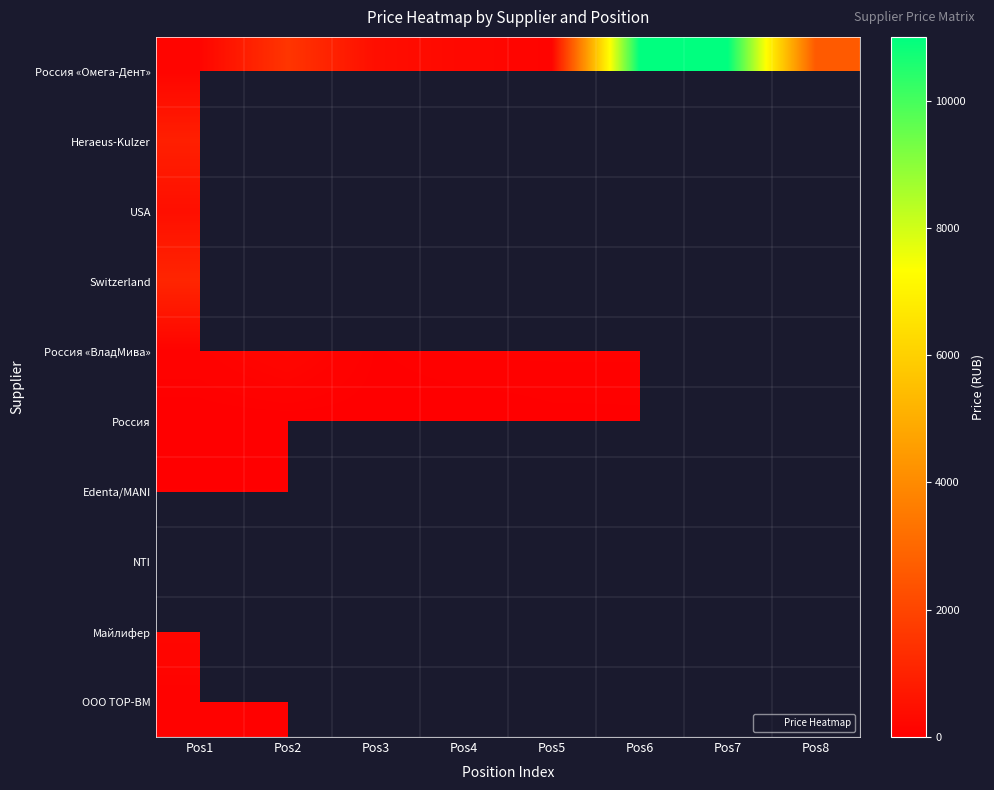

Rank the series at Pos6 from lowest to highest value.

Россия, Edenta/MANI, NTI, Майлифер, ООО ТОР-ВМ, Россия «Омега-Дент», Heraeus-Kulzer, USA, Switzerland, Россия «ВладМива»